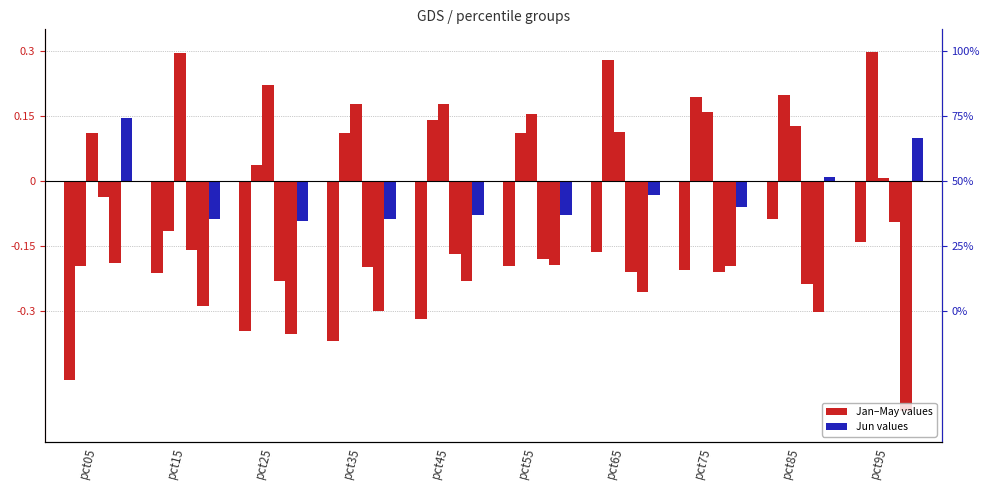

Where is Jun nearest to the value 0?

pct85